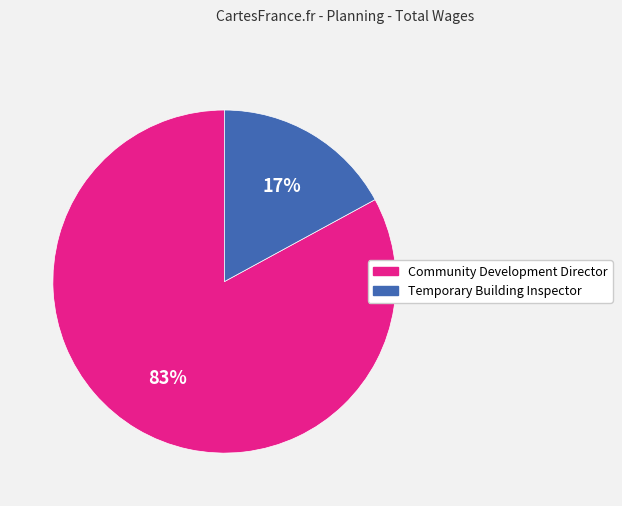

What is the smallest slice in the pie chart?

Temporary Building Inspector